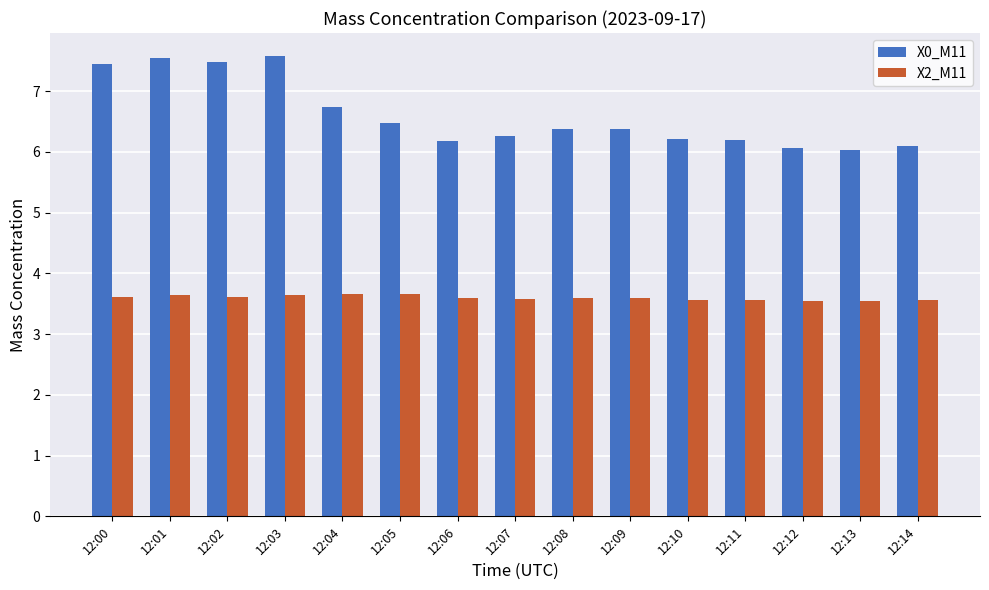

Are the bars horizontal?

No